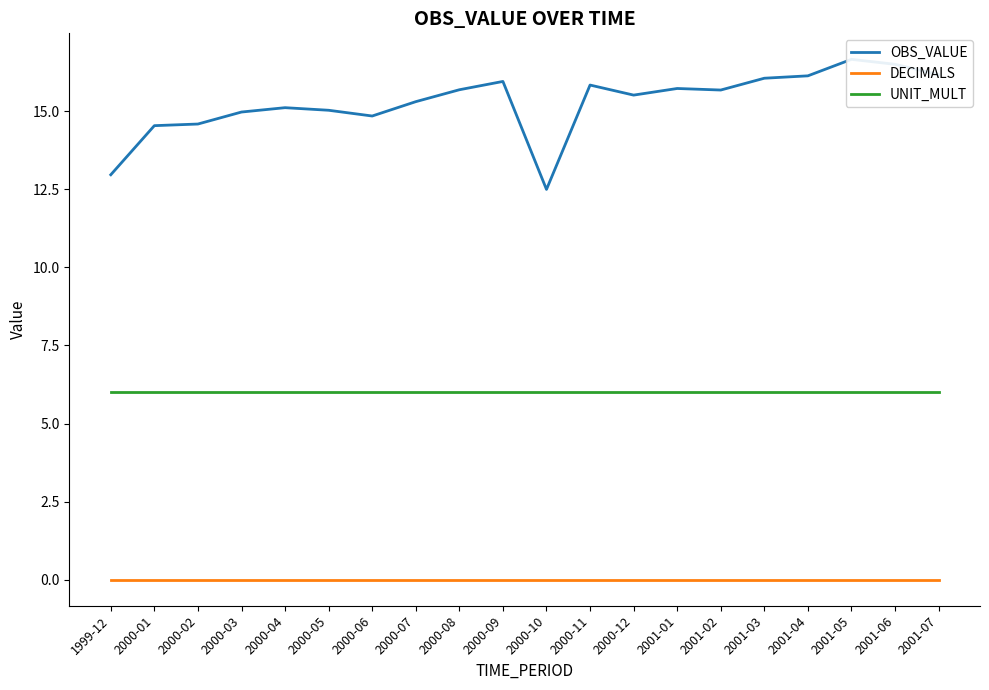

Which series has the largest range (max minus min)?

OBS_VALUE